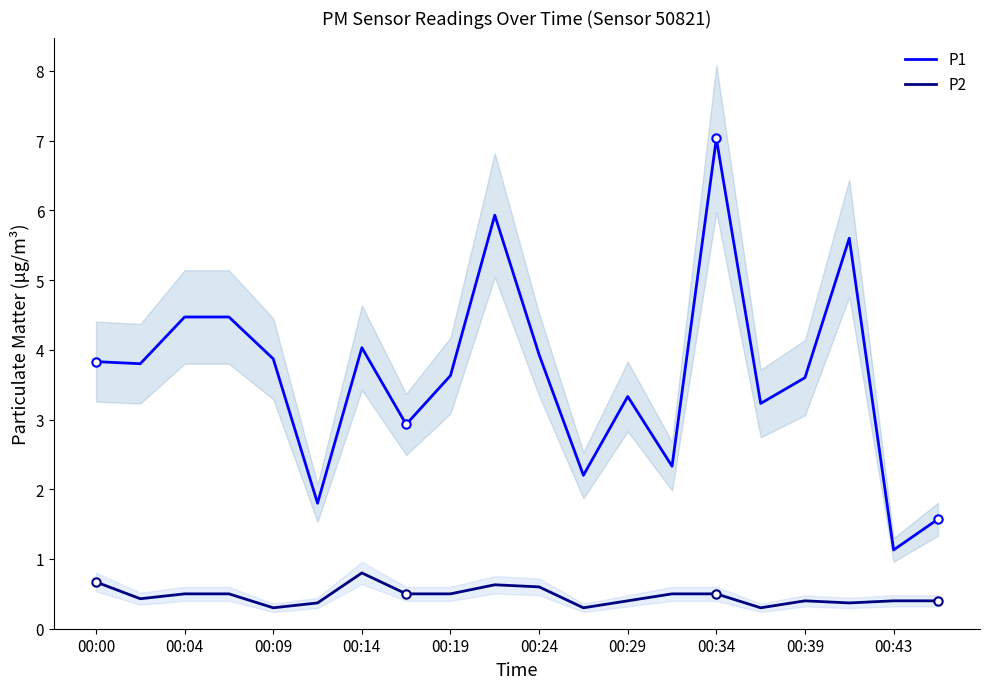

How many values in the P1 series exceed 3?

14